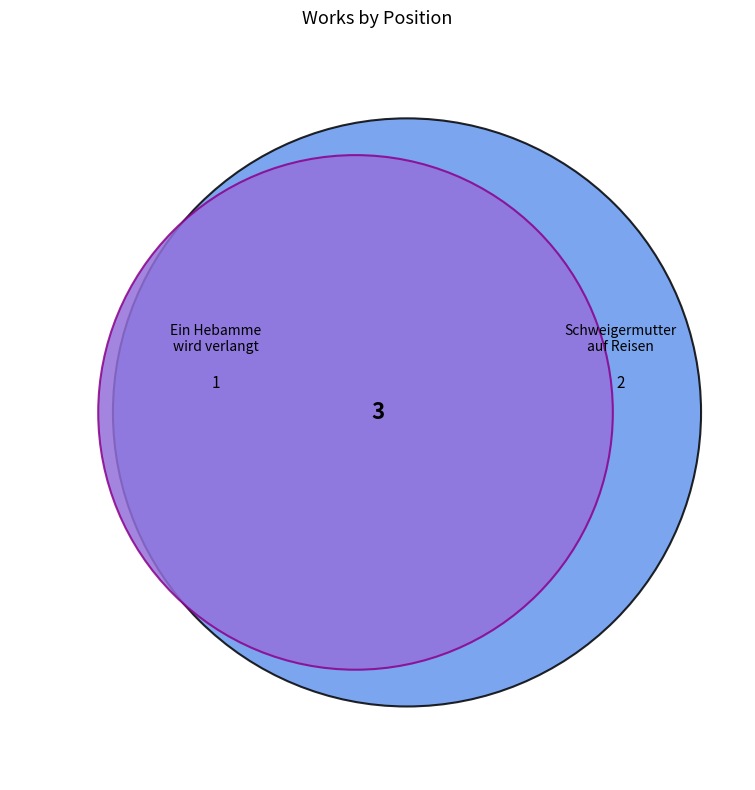

Is the sum of Schweigermutter auf Reisen and Ein Hebamme wird verlangt greater than half?

Yes